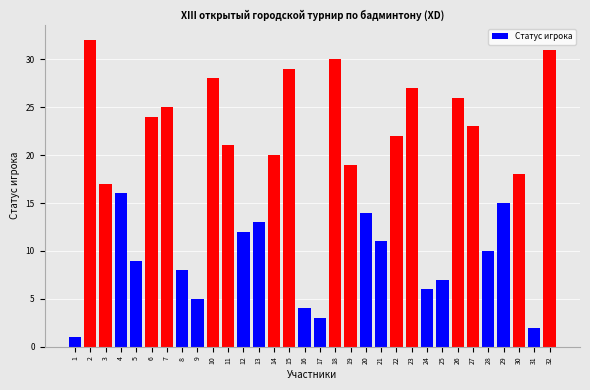

The chart shows a value of 26 at 19. True or false?

False